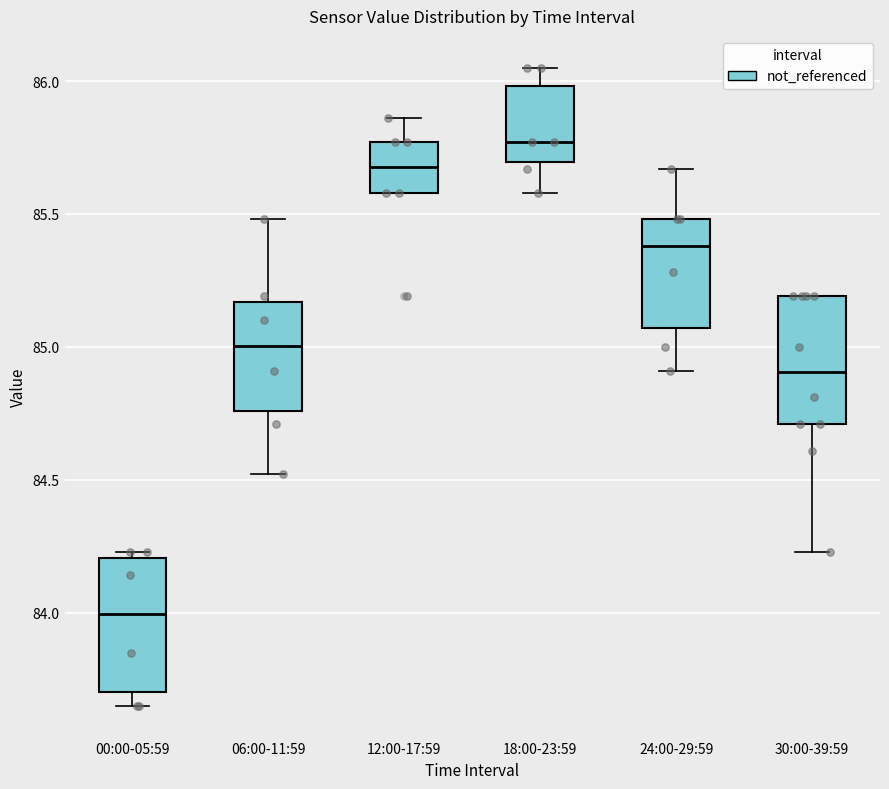

Reading left to right, transcribe this box plot: for each box, give where its median line is, the range the box spans, and where its two whiskers end, as read against the y-axis. The values are not printed on the chart, so give them approximately, as read against the axis.

00:00-05:59: median 84.00, box 83.70 to 84.20, whiskers 83.65 to 84.25
06:00-11:59: median 85.00, box 84.75 to 85.15, whiskers 84.50 to 85.50
12:00-17:59: median 85.70, box 85.60 to 85.75, whiskers 85.60 to 85.85
18:00-23:59: median 85.75, box 85.70 to 86.00, whiskers 85.60 to 86.05
24:00-29:59: median 85.40, box 85.05 to 85.50, whiskers 84.90 to 85.65
30:00-39:59: median 84.90, box 84.70 to 85.20, whiskers 84.25 to 85.20